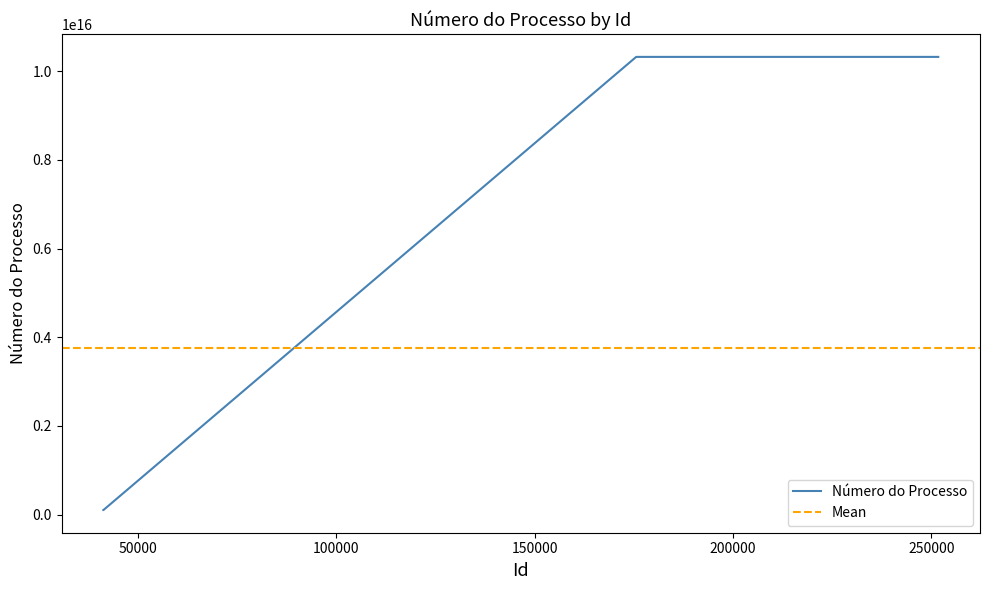

What is the change in value from 41282 to 41284?

-1088